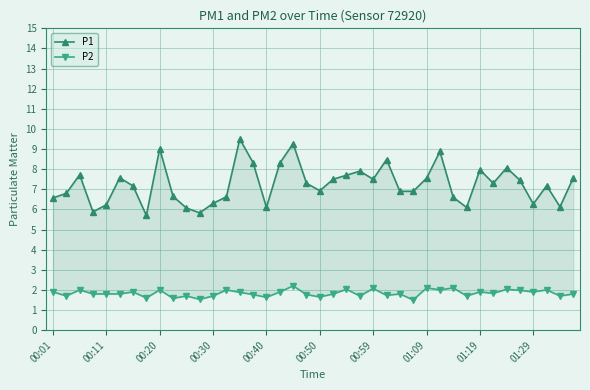

Reading left to right, what are all the values shown in this chart?

P1: 6.6	6.8	7.7	5.9	6.2	7.6	7.2	5.7	9.0	6.7	6.1	5.8	6.3	6.6	9.5	8.3	6.1	8.3	9.3	7.3	6.9	7.5	7.7	7.9	7.5	8.5	6.9	6.9	7.5	8.9	6.6	6.1	8.0	7.3	8.1	7.5	6.3	7.2	6.1	7.6
P2: 1.9	1.7	2.0	1.8	1.8	1.8	1.9	1.6	2.0	1.6	1.7	1.5	1.7	2.0	1.9	1.8	1.6	1.9	2.2	1.8	1.6	1.8	2.0	1.7	2.1	1.7	1.8	1.5	2.1	2.0	2.1	1.7	1.9	1.8	2.0	2.0	1.9	2.0	1.7	1.8